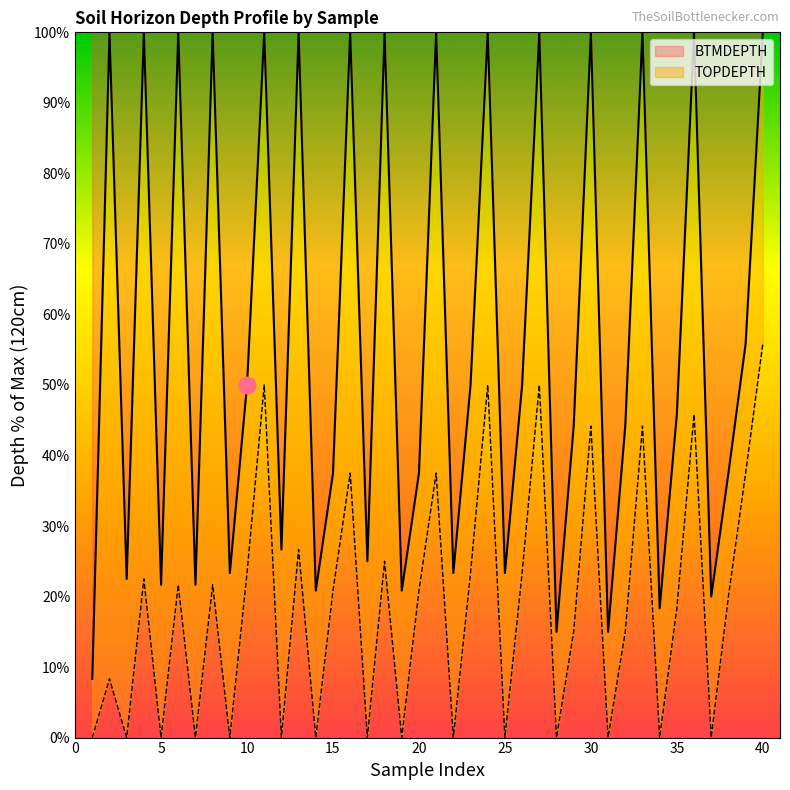

Between 10 and 24, which series saw the biggest shift?

BTMDEPTH